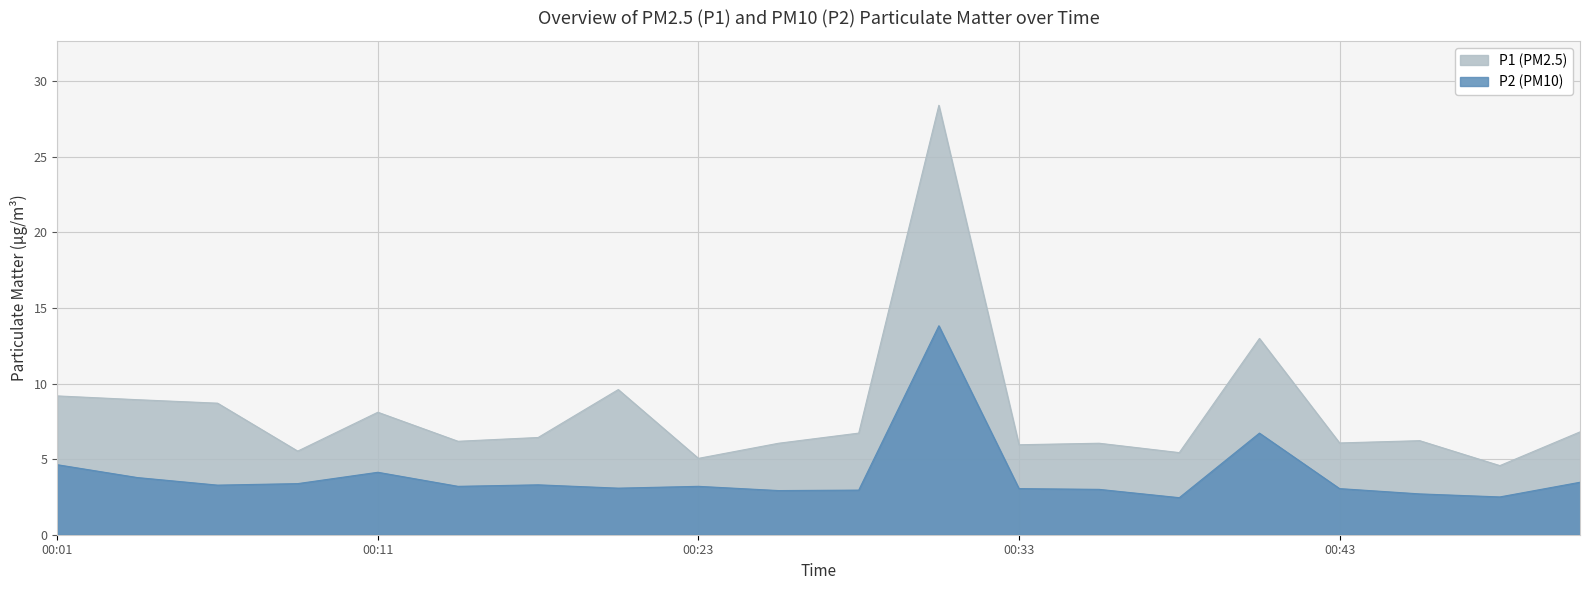

At 00:26, list the series in order from smallest to largest.

P2, P1